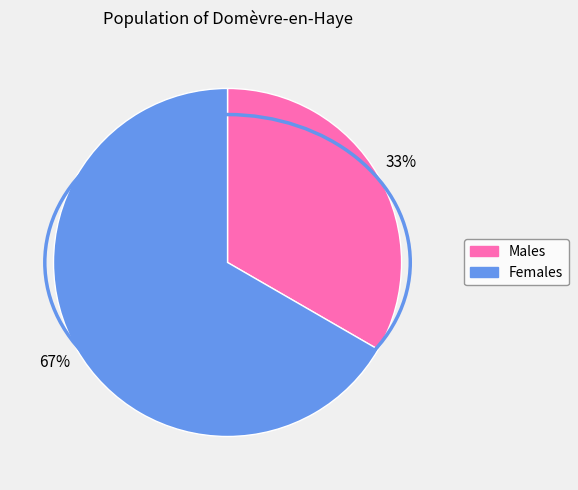

Is there any slice that represents more than half of the pie?

Yes